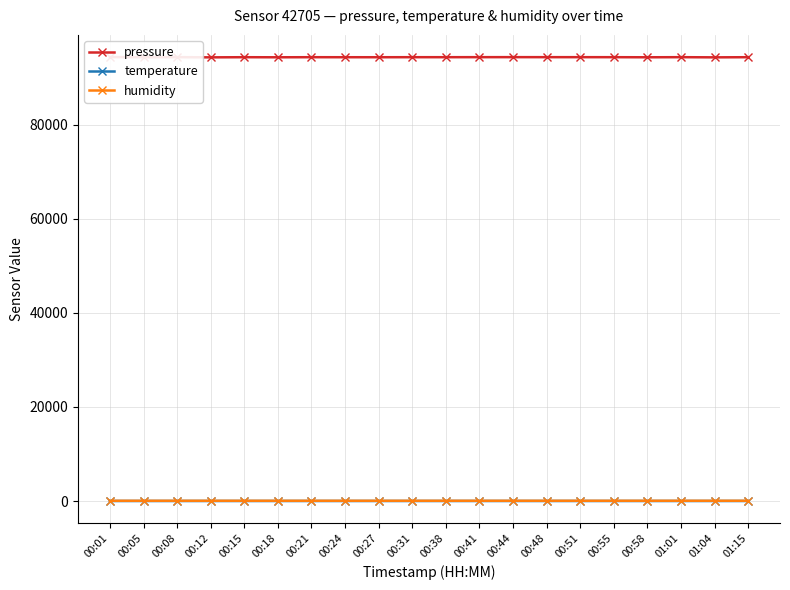

What is the total value across all series at 00:24?

94369.2